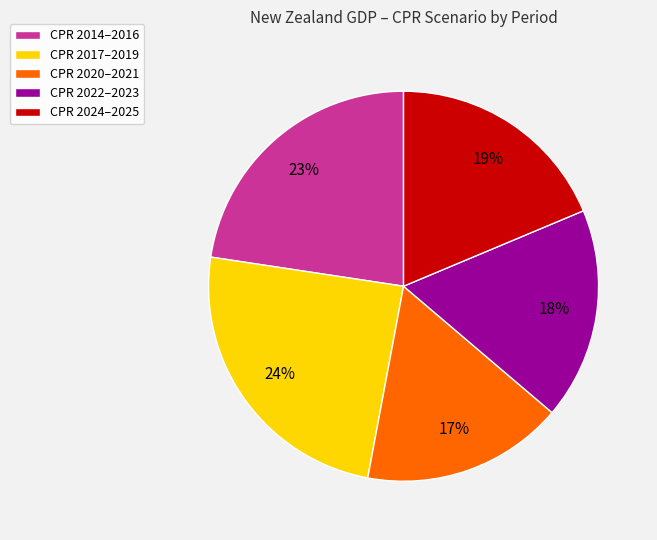

Rank the categories by value from highest to lowest.

CPR 2017–2019, CPR 2014–2016, CPR 2024–2025, CPR 2022–2023, CPR 2020–2021